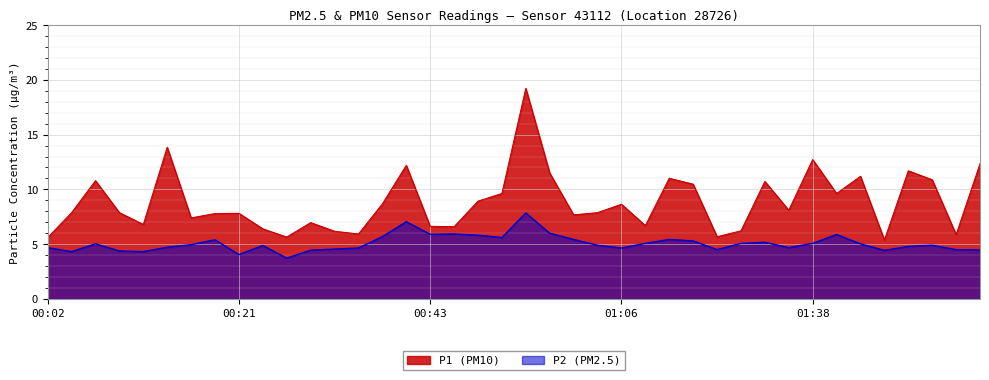

What position from the left is 00:28?

12